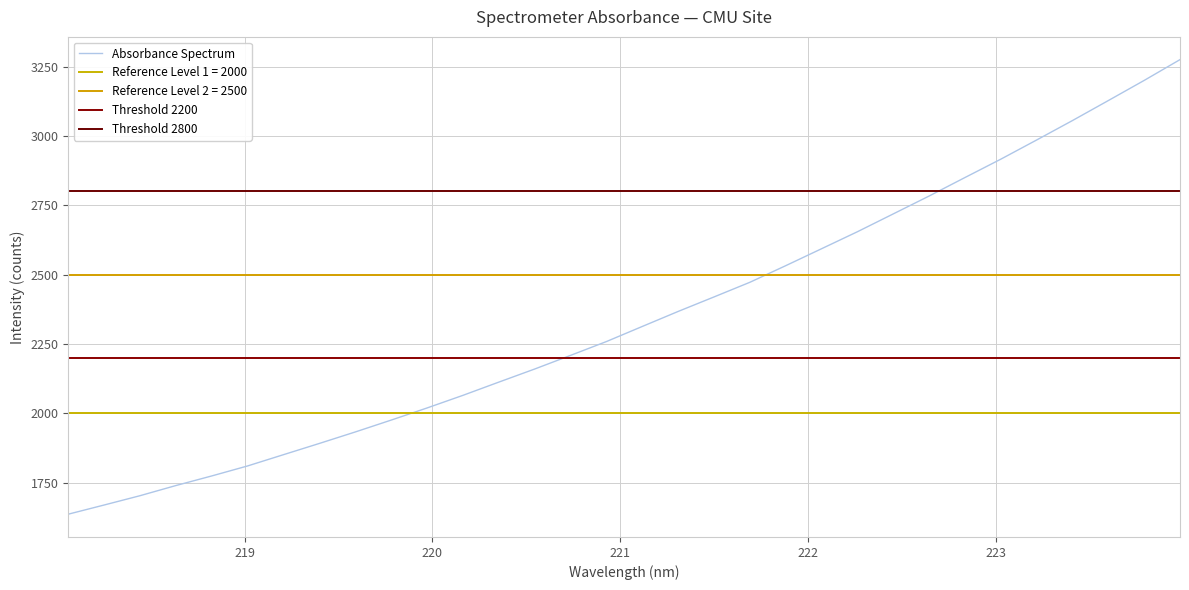

What is the maximum value for Absorbance Spectrum?

3275.3